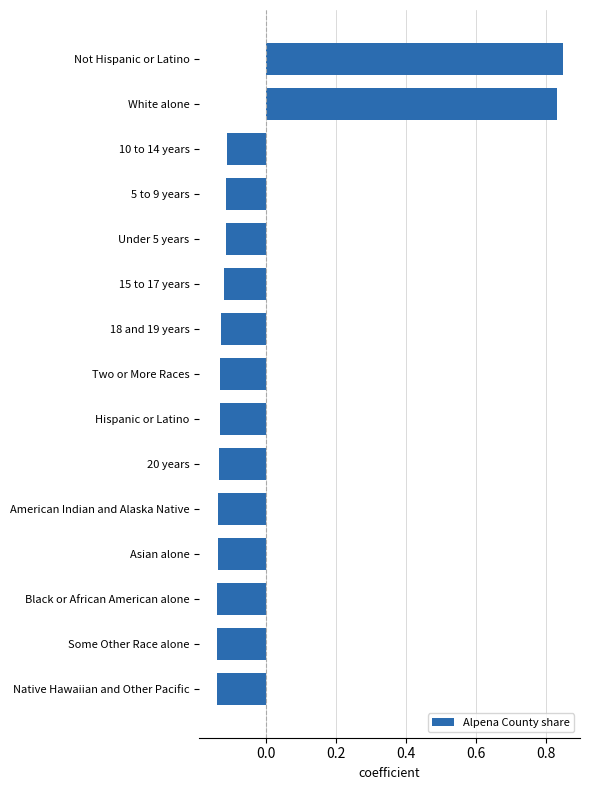

Count the number of values greater than 0.

2